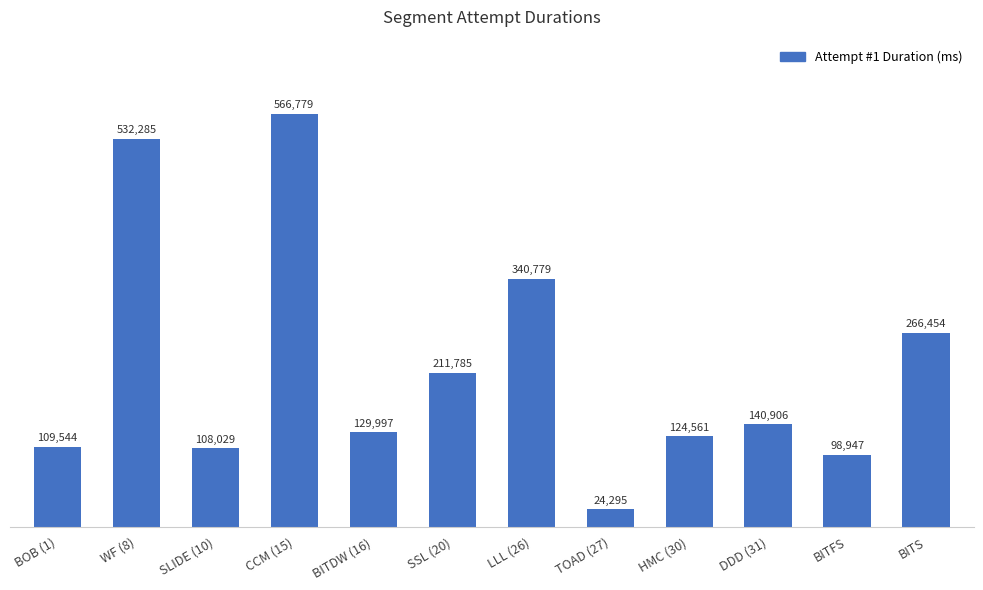

Between BITDW (16) and BITFS, which is larger?

BITDW (16)